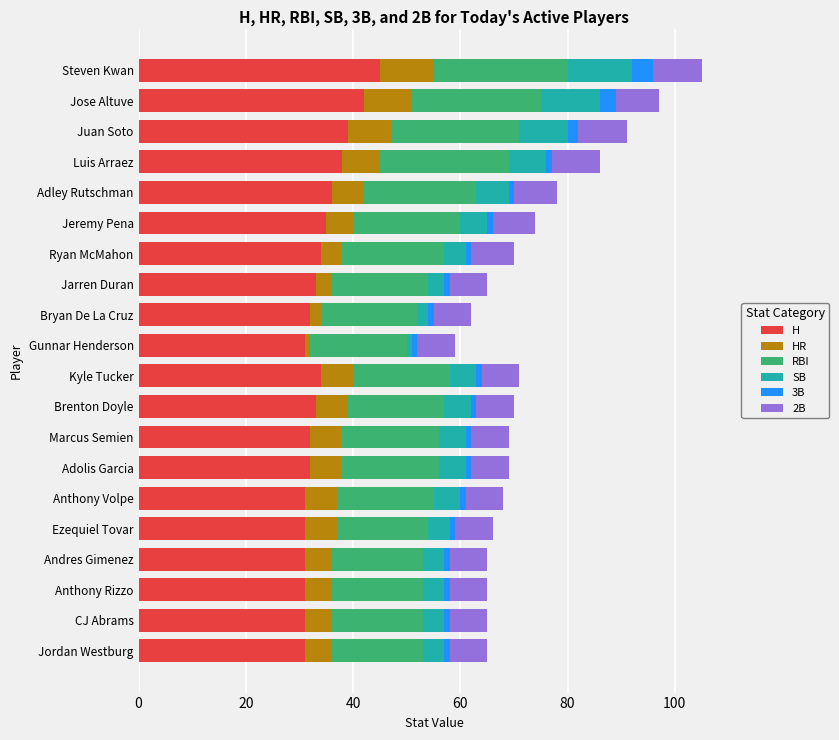

The H series shows 33 at Jarren Duran. True or false?

True